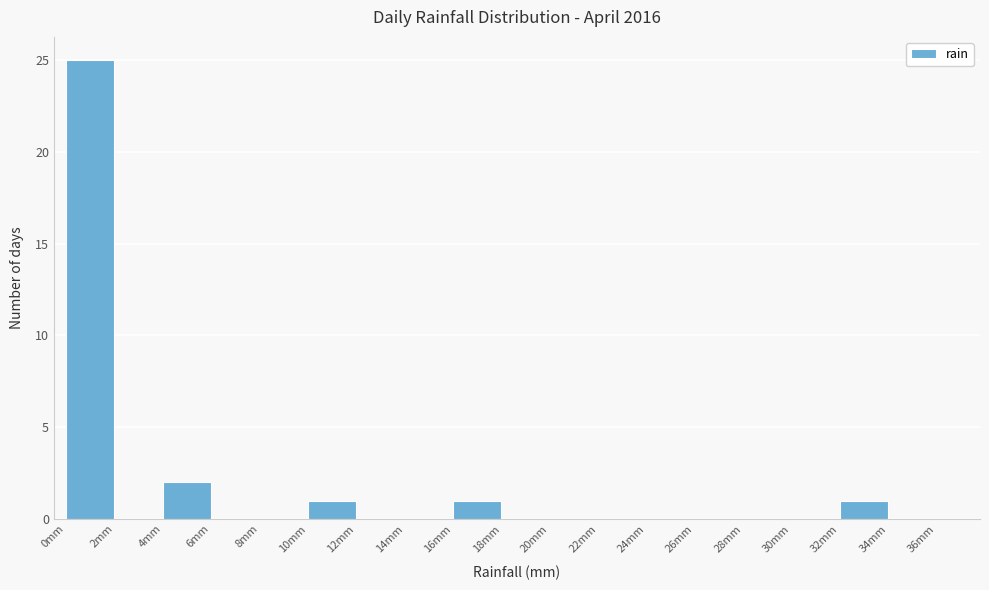

Which range on the x-axis has the tallest bar?

0 to 2